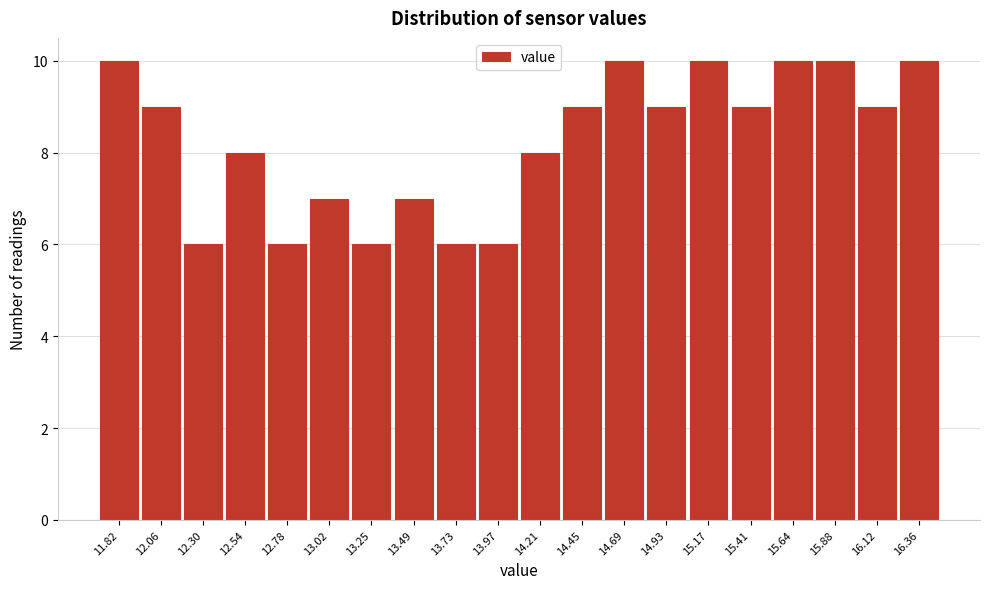

Reading right to left, transcribe all the data shown in this chart.

10	9	10	10	9	10	9	10	9	8	6	6	7	6	7	6	8	6	9	10